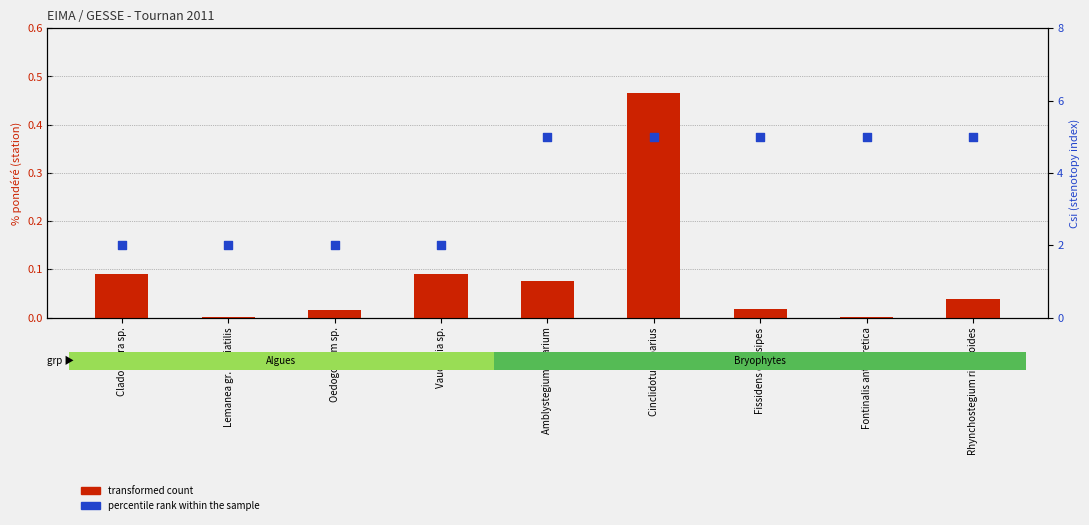

Which series has the widest spread of Y values?

percentile rank within the sample